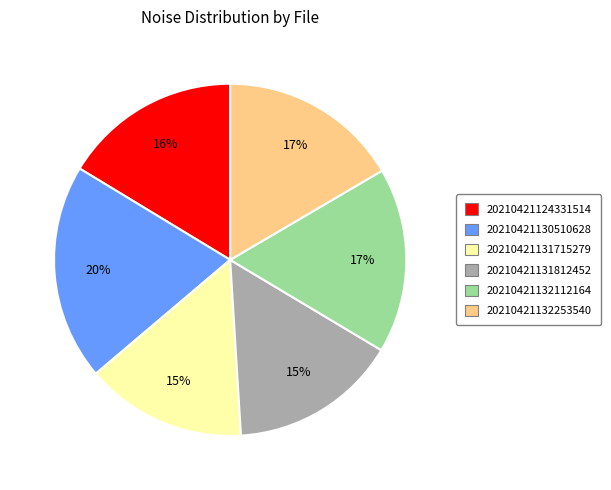

Which slice is the smallest?

20210421131715279